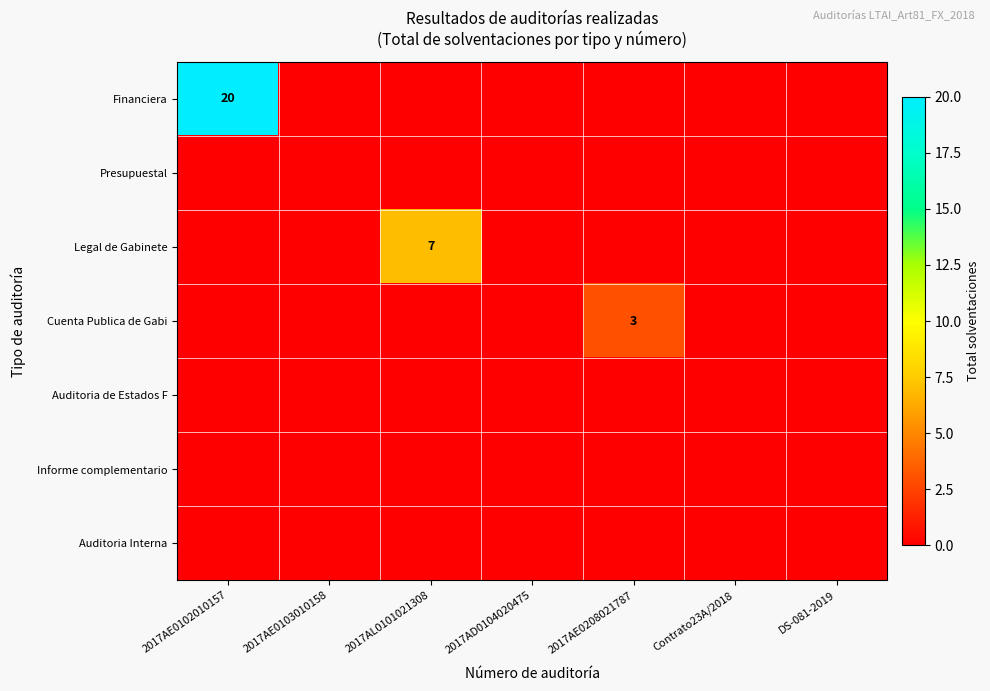

How many series are shown in this chart?

7